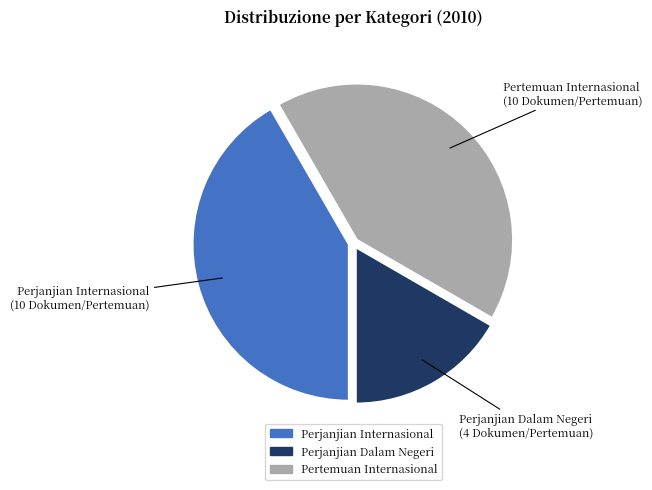

Which category has the smallest portion of the pie?

Perjanjian Dalam Negeri